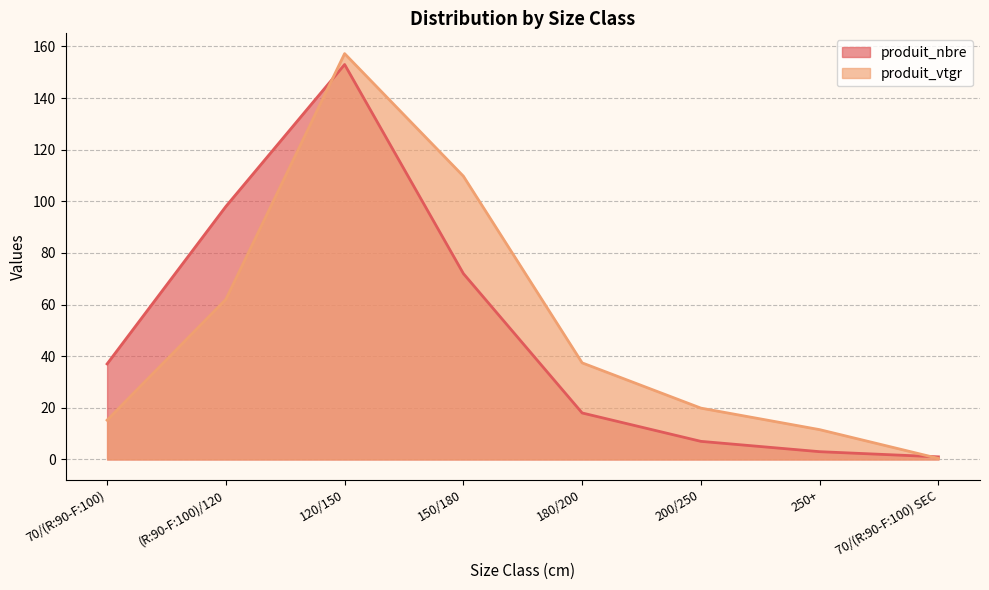

Is the value of produit_nbre at 180/200 greater than the value of produit_vtgr at 70/(R:90-F:100)?

Yes